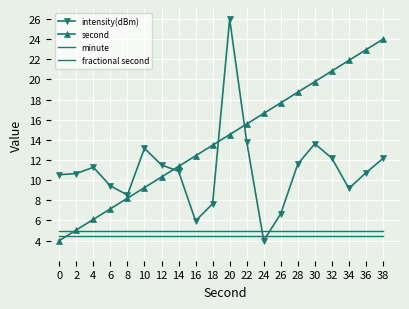

True or false: minute and fractional second intersect in this chart.

False